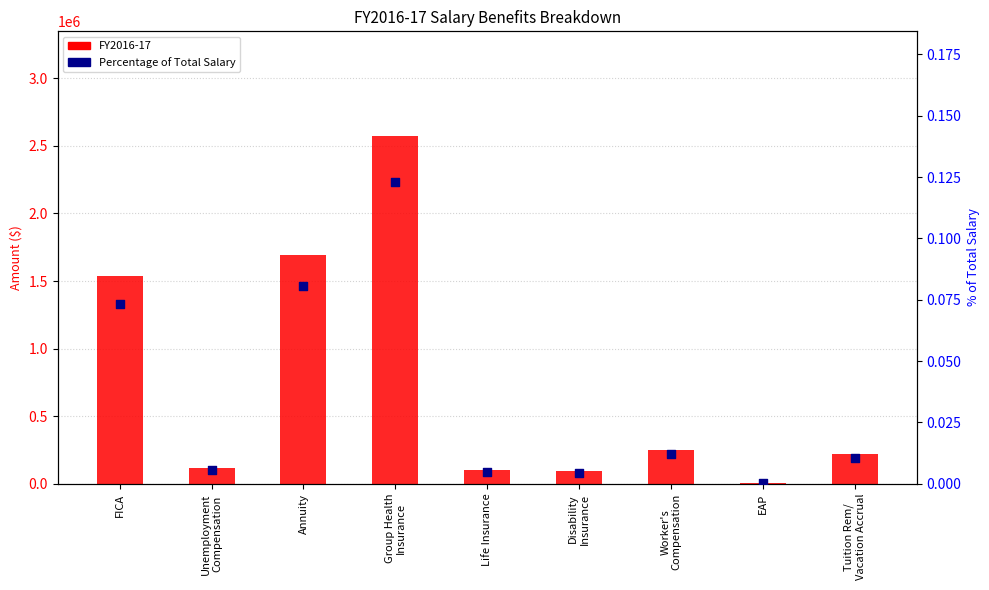

What are all the series names shown in the legend?

FY2016-17, Percentage of Total Salary